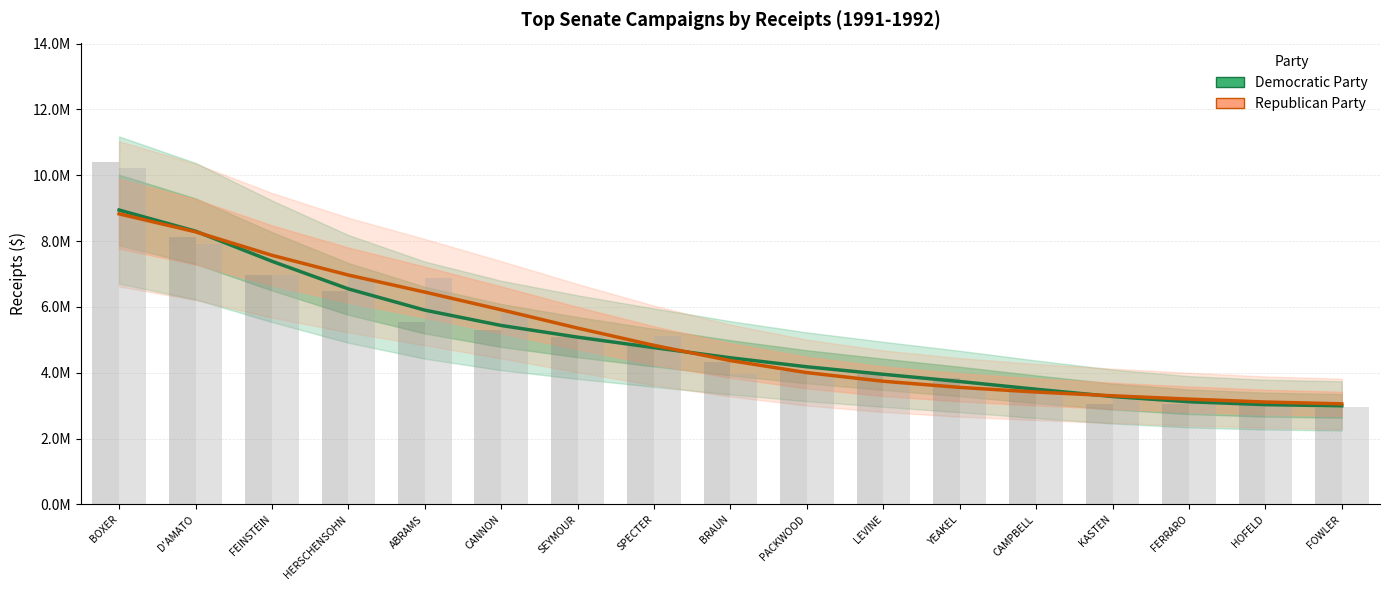

What is the label of the 3rd bar from the right?

FERRARO